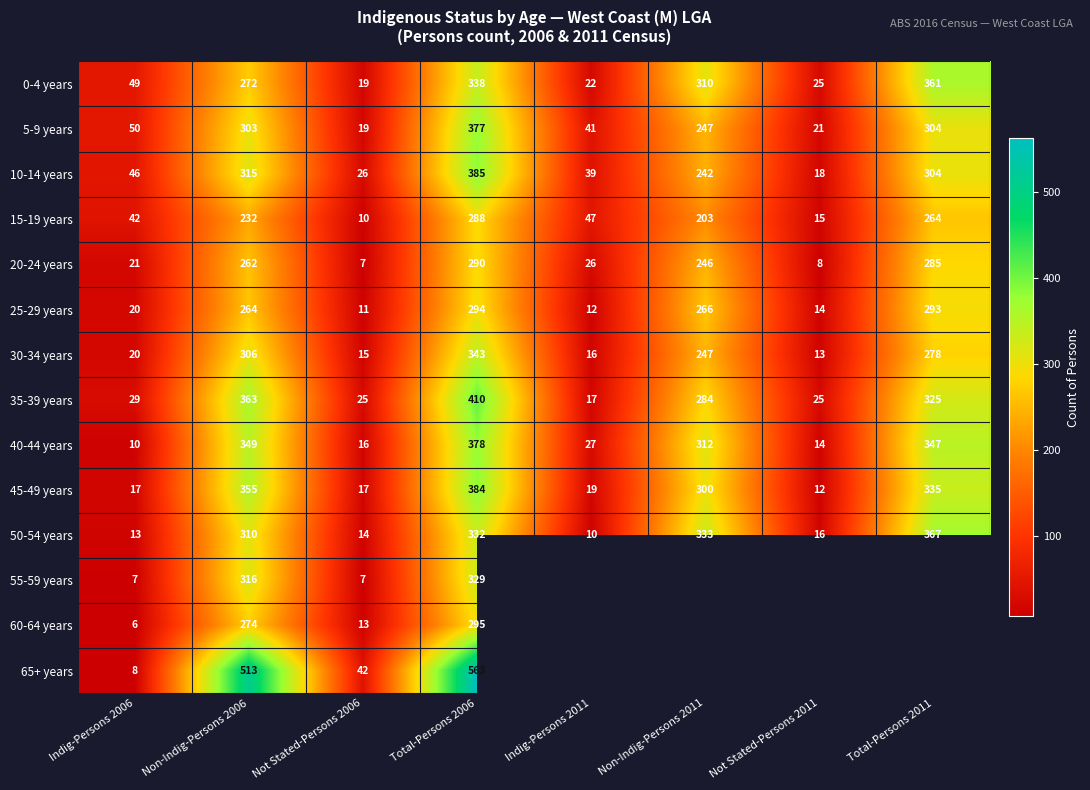

Is the value of 40-44 years at Not Stated-Persons 2006 greater than the value of 65+ years at Non-Indig-Persons 2006?

No